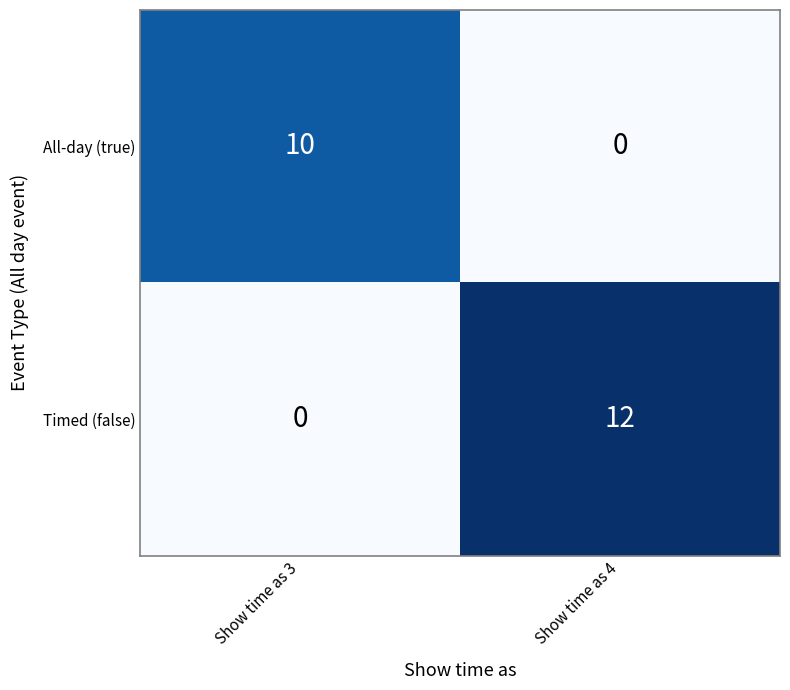

At how many categories does at least one series exceed 3?

2